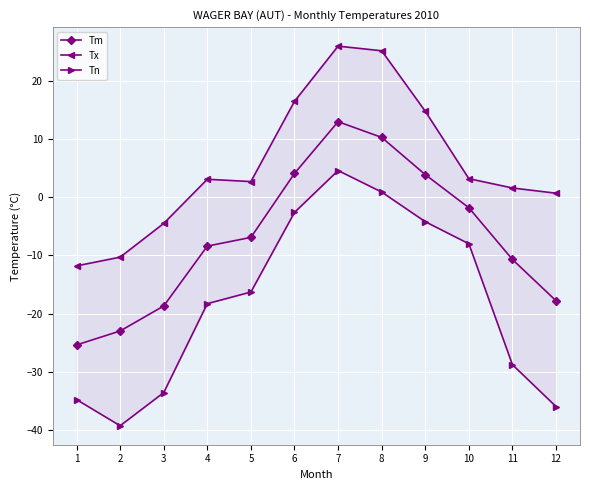

Reading left to right, transcribe all the data shown in this chart.

Tm: -25.4	-23.0	-18.7	-8.4	-6.9	4.1	13.0	10.3	3.9	-1.8	-10.7	-17.8
Tx: -11.8	-10.3	-4.5	3.1	2.7	16.5	26.0	25.2	14.8	3.2	1.6	0.7
Tn: -34.8	-39.3	-33.6	-18.3	-16.3	-2.6	4.6	0.9	-4.2	-8.0	-28.8	-36.0